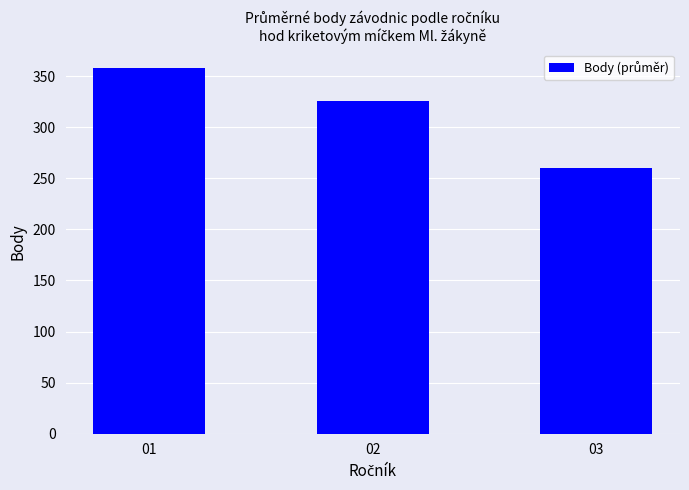

At which label does the data first exceed 325?

01